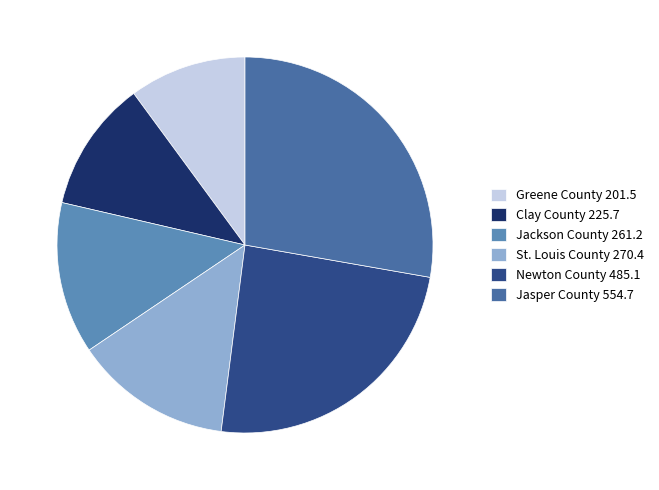

To the nearest percent, what is the average slice percentage?

17%